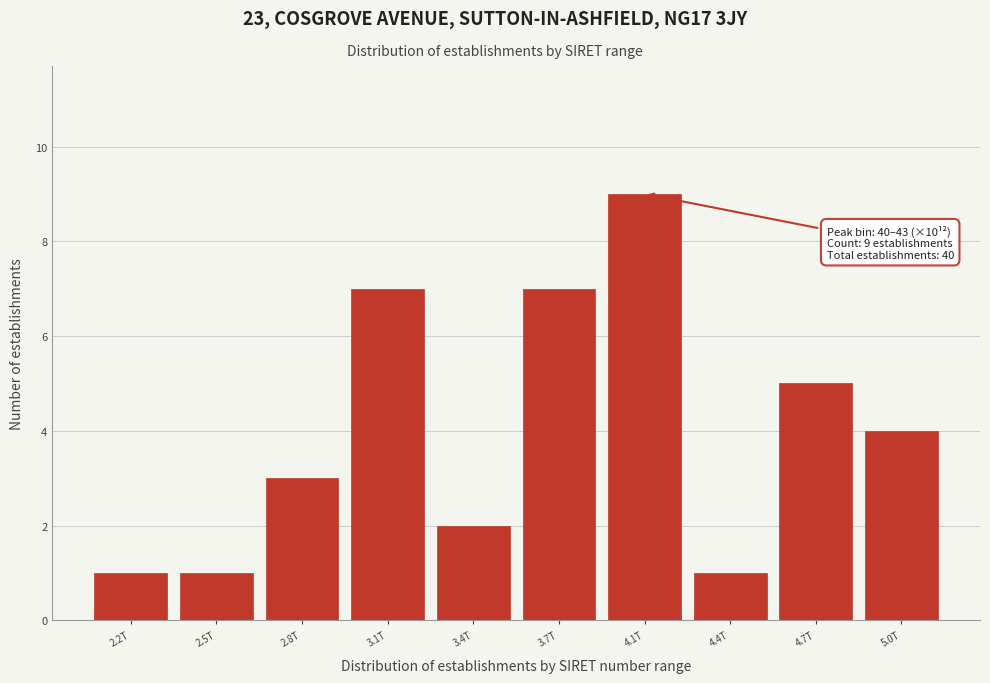

Reading left to right, transcribe all the data shown in this chart.

1	1	3	7	2	7	9	1	5	4